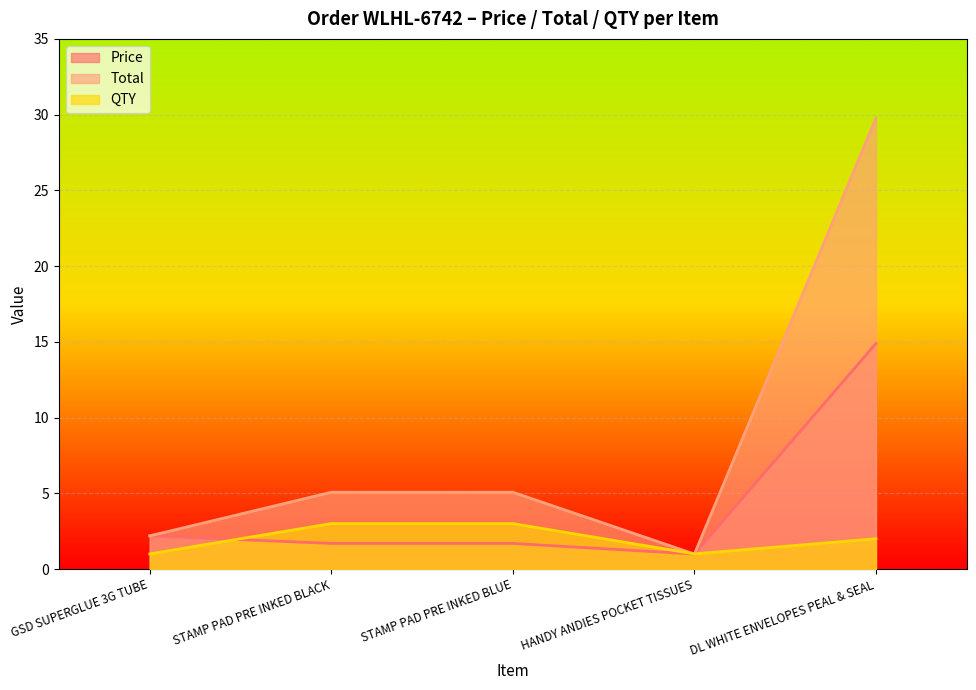

Is it true that QTY equals 1.3 at STAMP PAD PRE INKED BLUE?

False